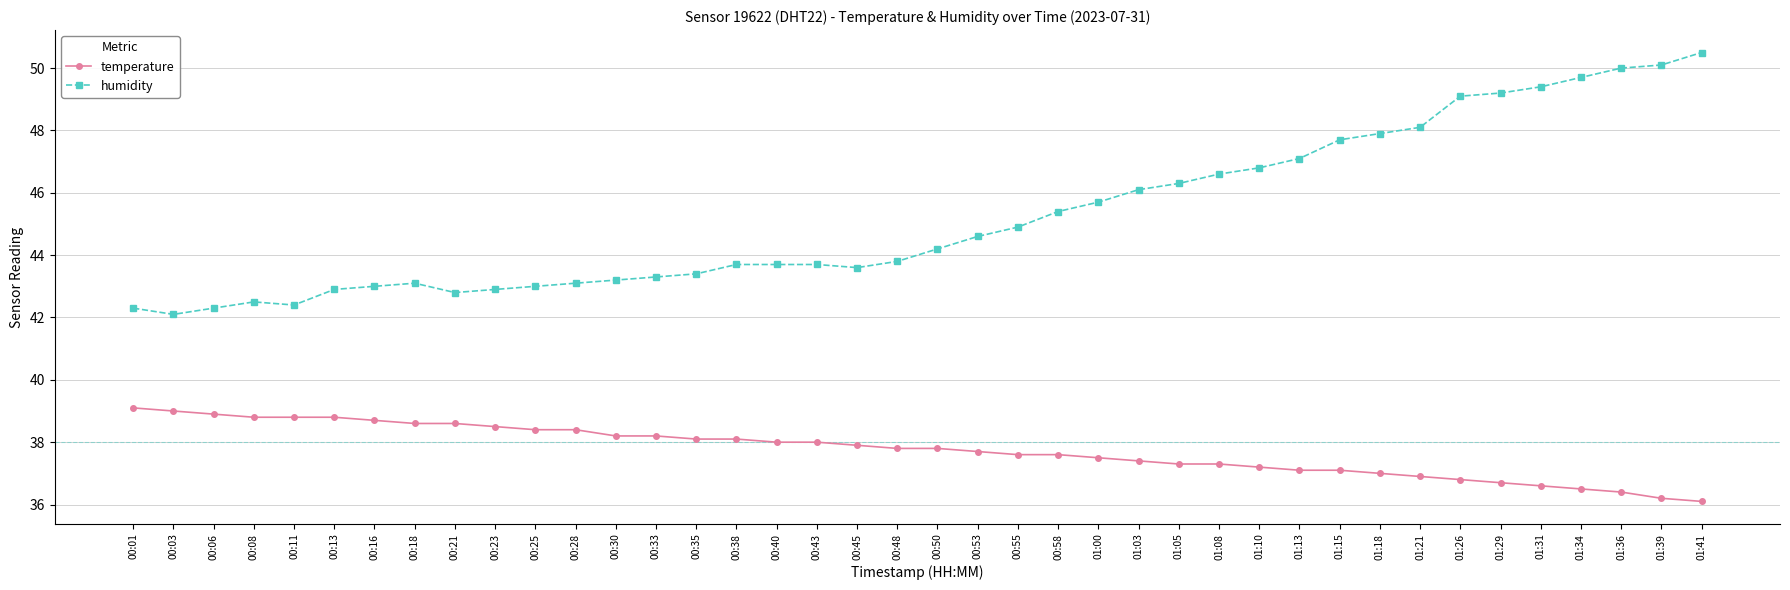

True or false: humidity has more than 0 interior local peaks.

True